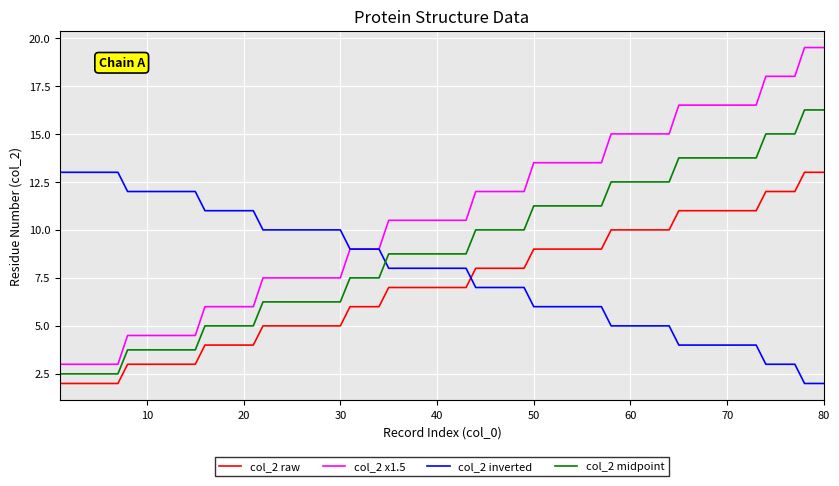

What is the maximum value shown in the chart?

19.5